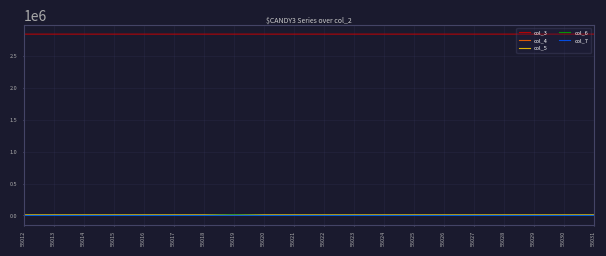

Does the chart display data point markers on the line(s)?

No